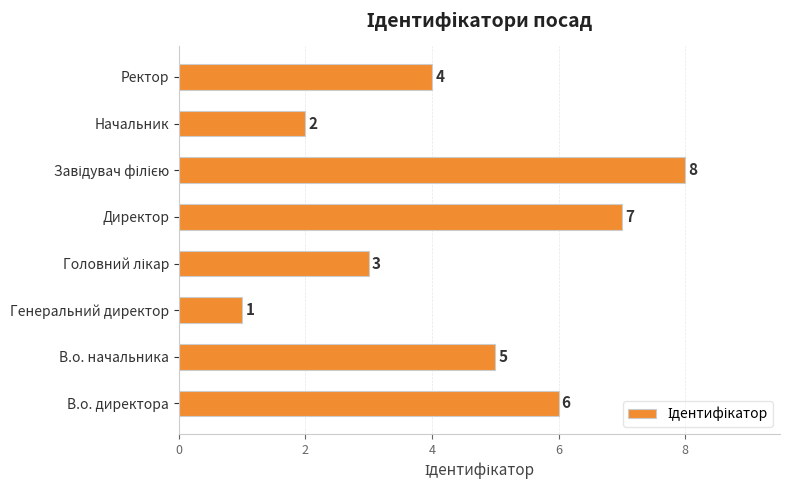

What is the difference between the second highest and second lowest values?

5